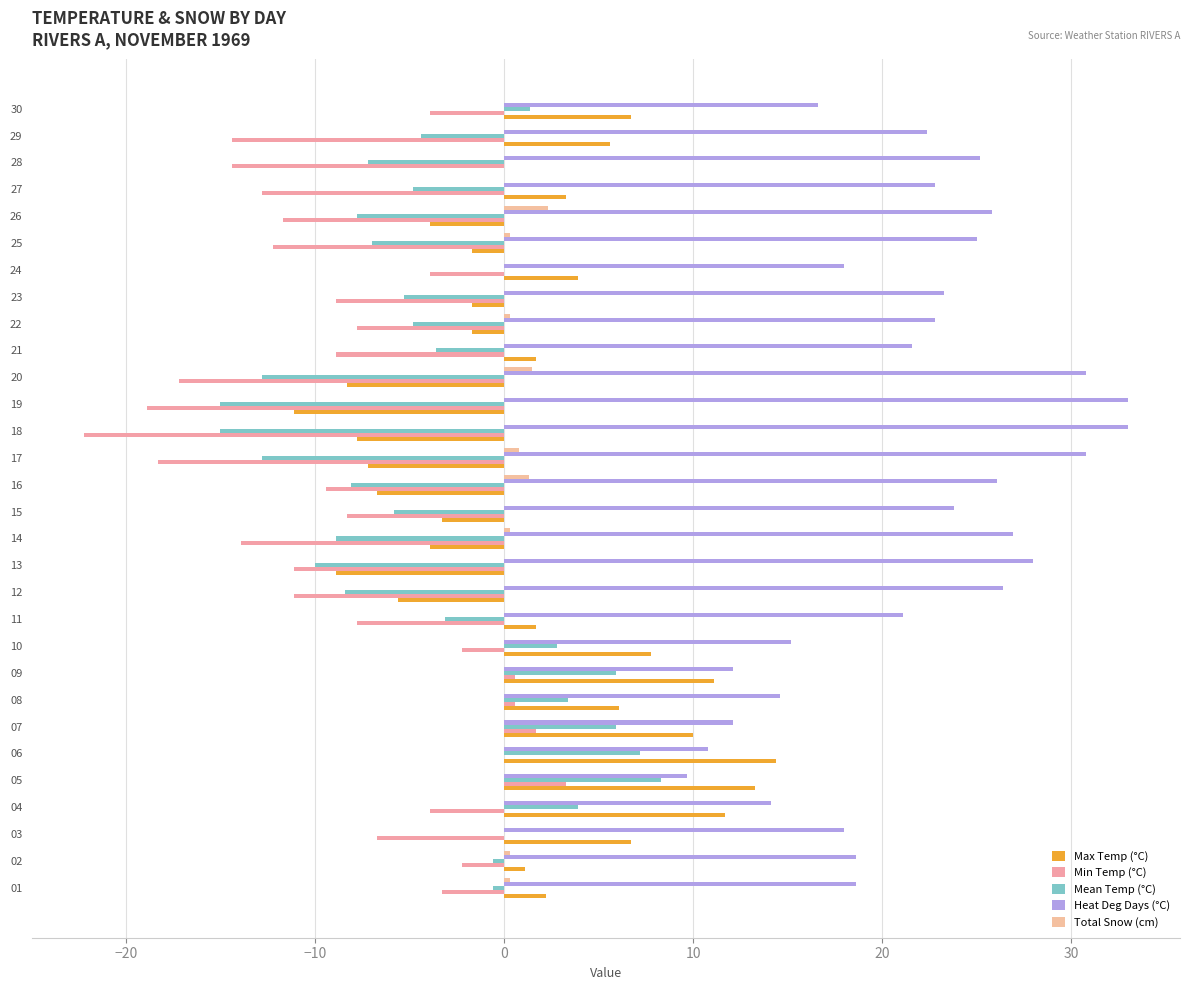

How many categories are shown in the chart?

30